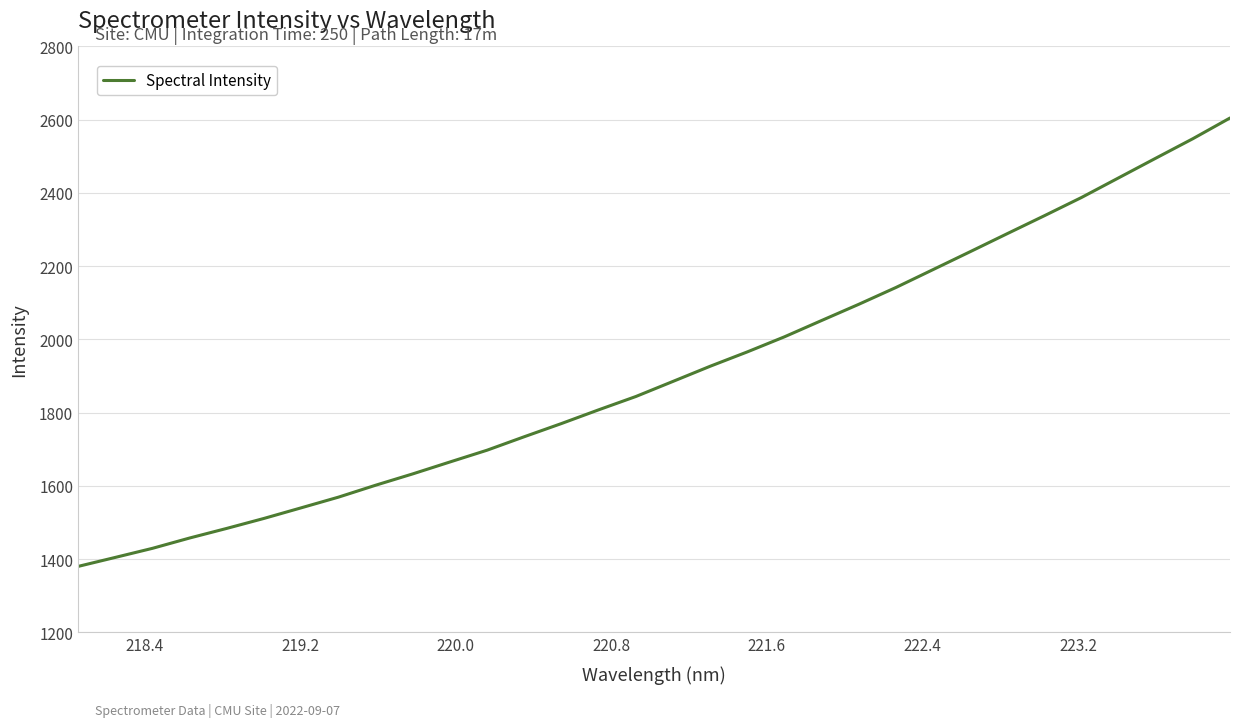

What is the maximum value shown in the chart?

2604.6